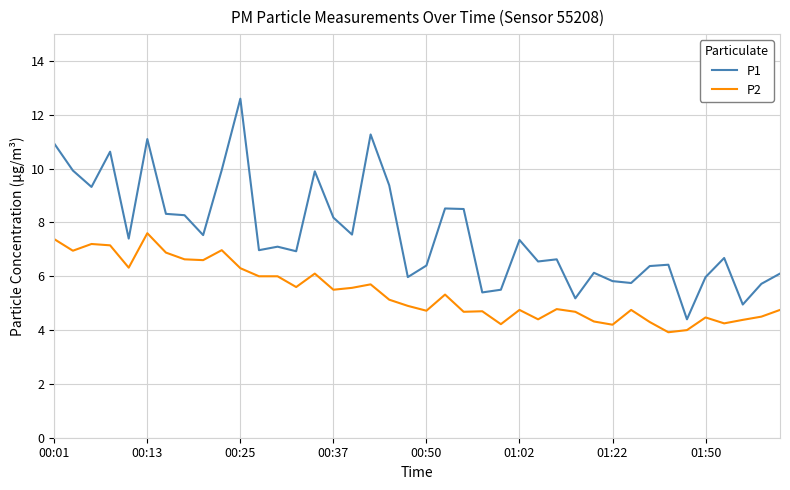

What is the minimum value shown in the chart?

3.9